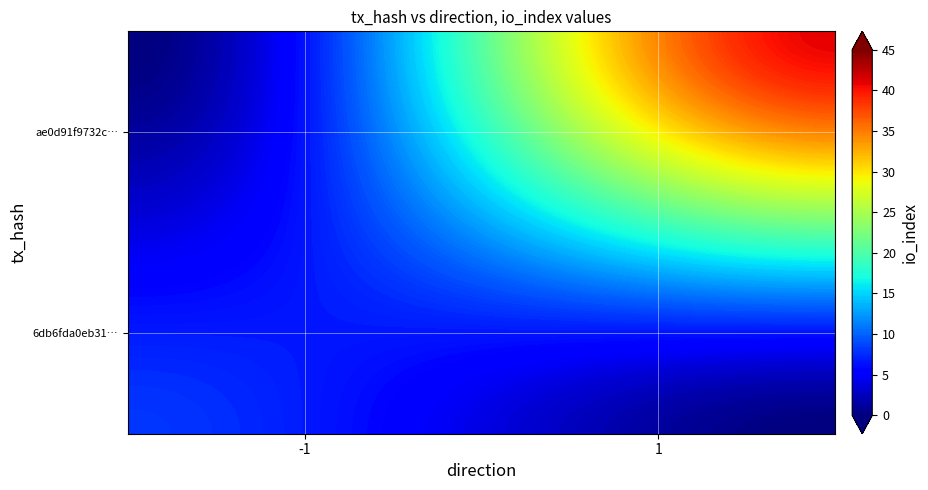

Is the value of ae0d91f9732c21cdee576d1efcbeaecbb15fb28 at direction greater than the value of 6db6fda0eb317687711cfff45c6c0e6fbc44298 at direction?

Yes